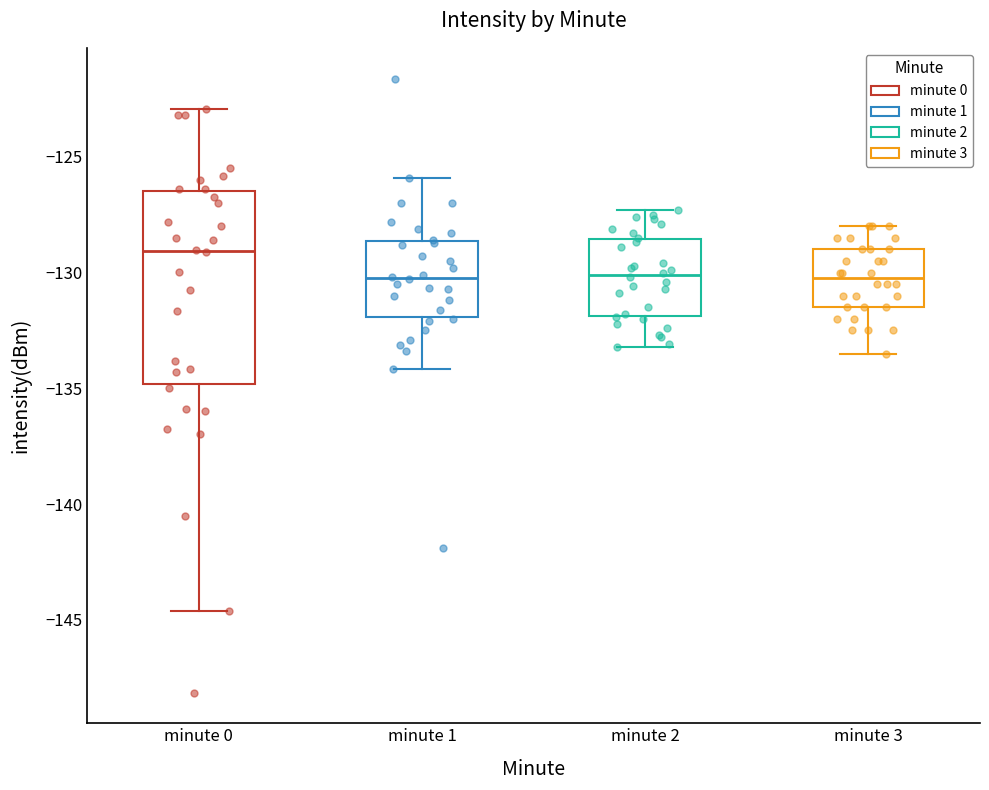

Reading left to right, read every box against the y-axis: the position of its median line, the range the box covers, and the ends of its whiskers. The values are not printed on the chart, so give them approximately, as read against the axis.

minute 0: median -129.0, box -135.0 to -126.5, whiskers -144.5 to -123.0
minute 1: median -130.0, box -132.0 to -128.5, whiskers -134.0 to -126.0
minute 2: median -130.0, box -132.0 to -128.5, whiskers -133.0 to -127.5
minute 3: median -130.0, box -131.5 to -129.0, whiskers -133.5 to -128.0